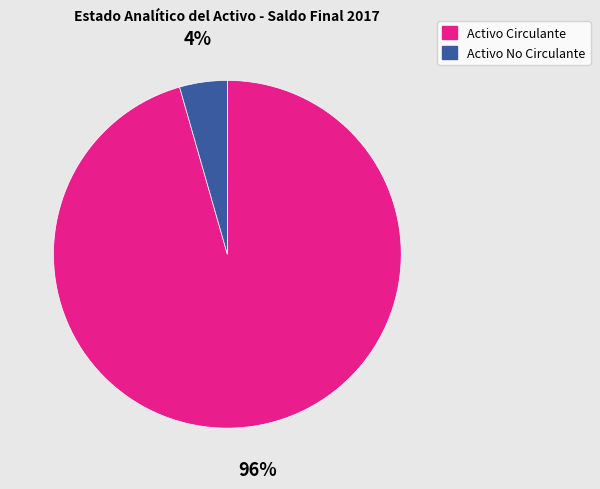

Is the sum of Activo Circulante and Activo No Circulante greater than half?

Yes